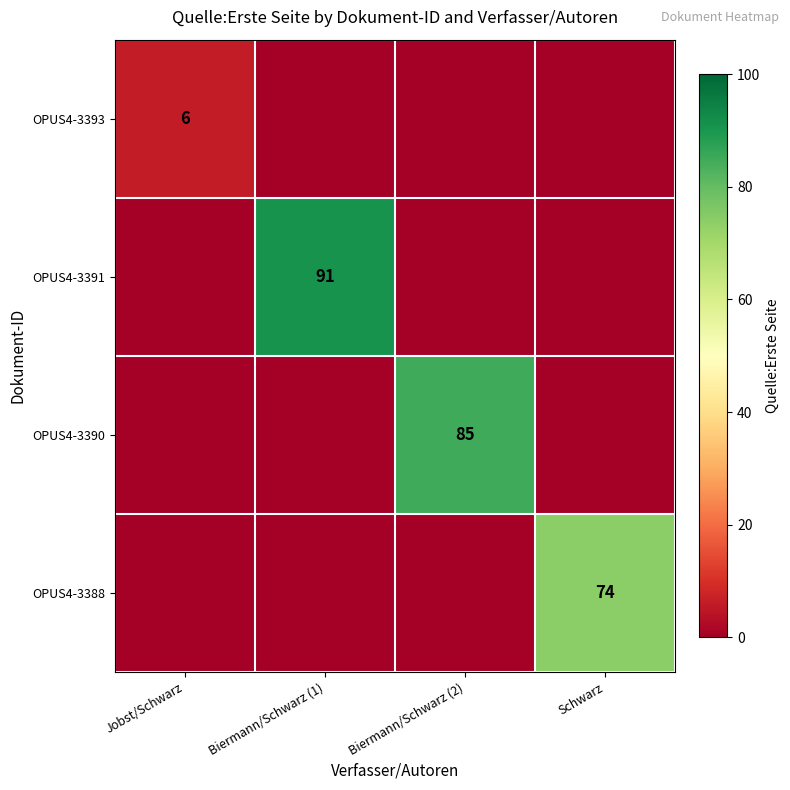

The OPUS4-3390 series shows 150 at Biermann/Schwarz (2). True or false?

False